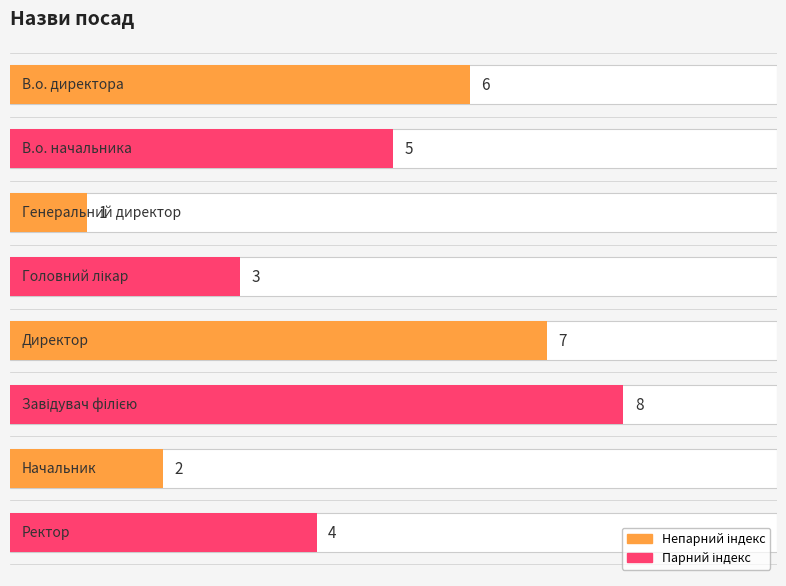

Reading right to left, what are all the values shown in this chart?

Ректор=4	Начальник=2	Завідувач філією=8	Директор=7	Головний лікар=3	Генеральний директор=1	В.о. начальника=5	В.о. директора=6